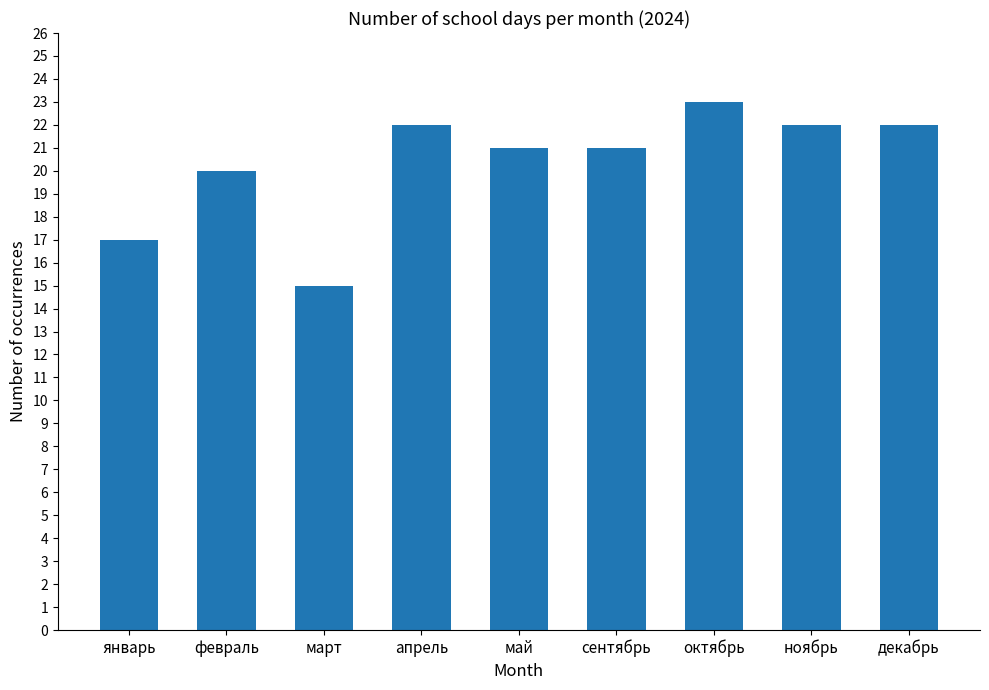

At which label does the data first exceed 21?

апрель